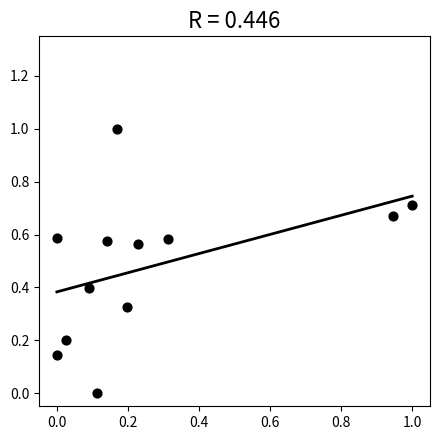

What is the average Y value?

0.5